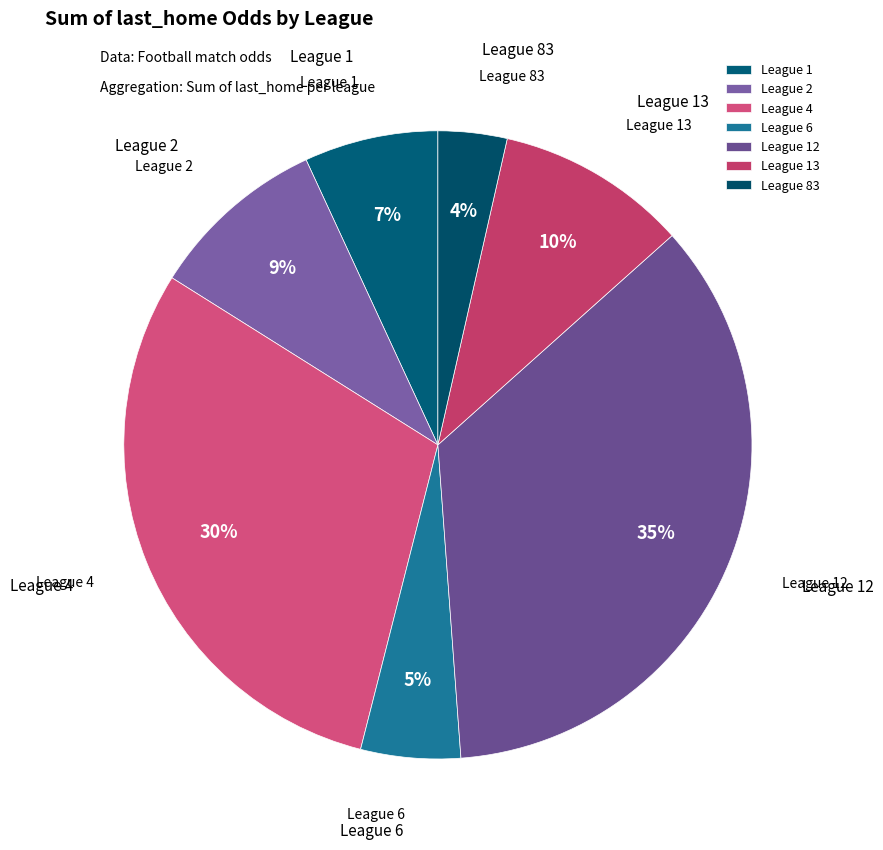

Combined, do League 1 and League 12 account for over 50%?

No